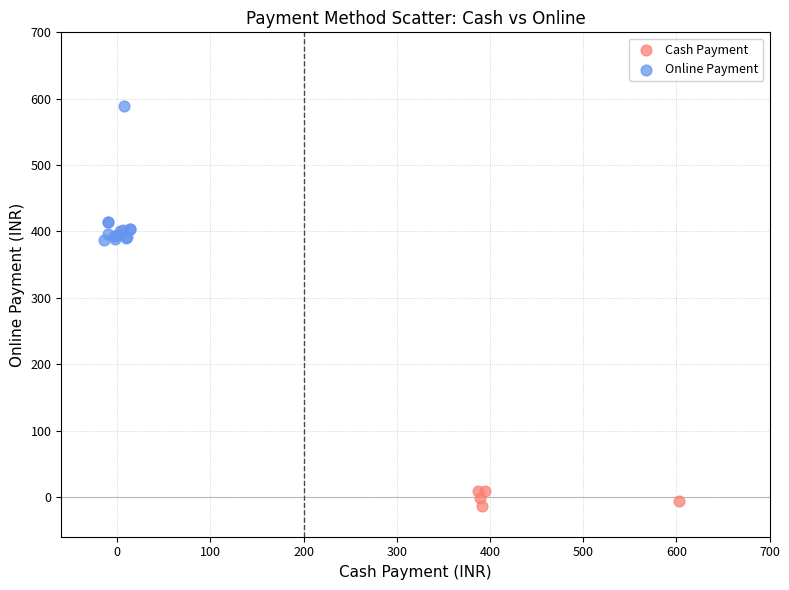

Which series reaches the maximum Y coordinate?

Online Payment